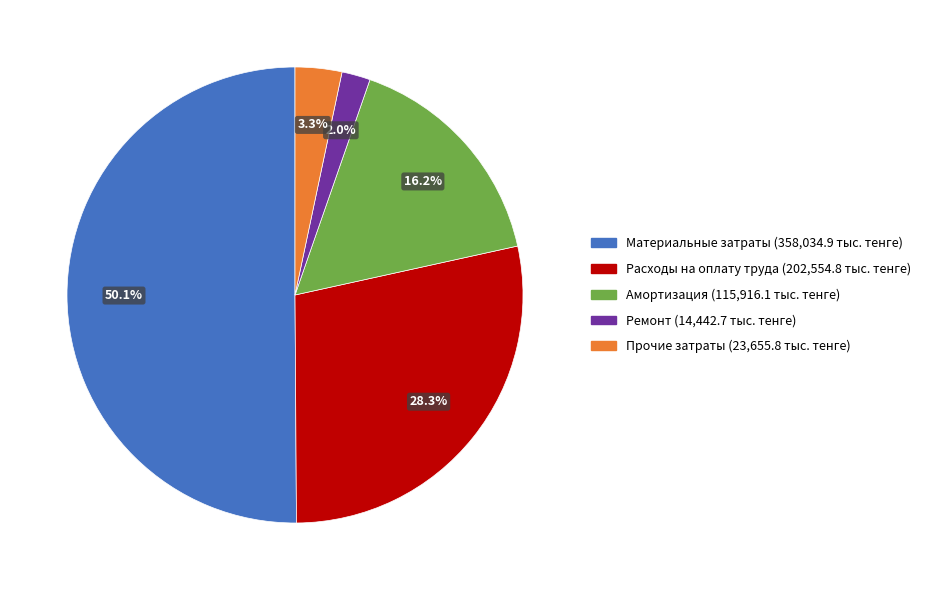

True or false: Амортизация accounts for 3% of the total.

False